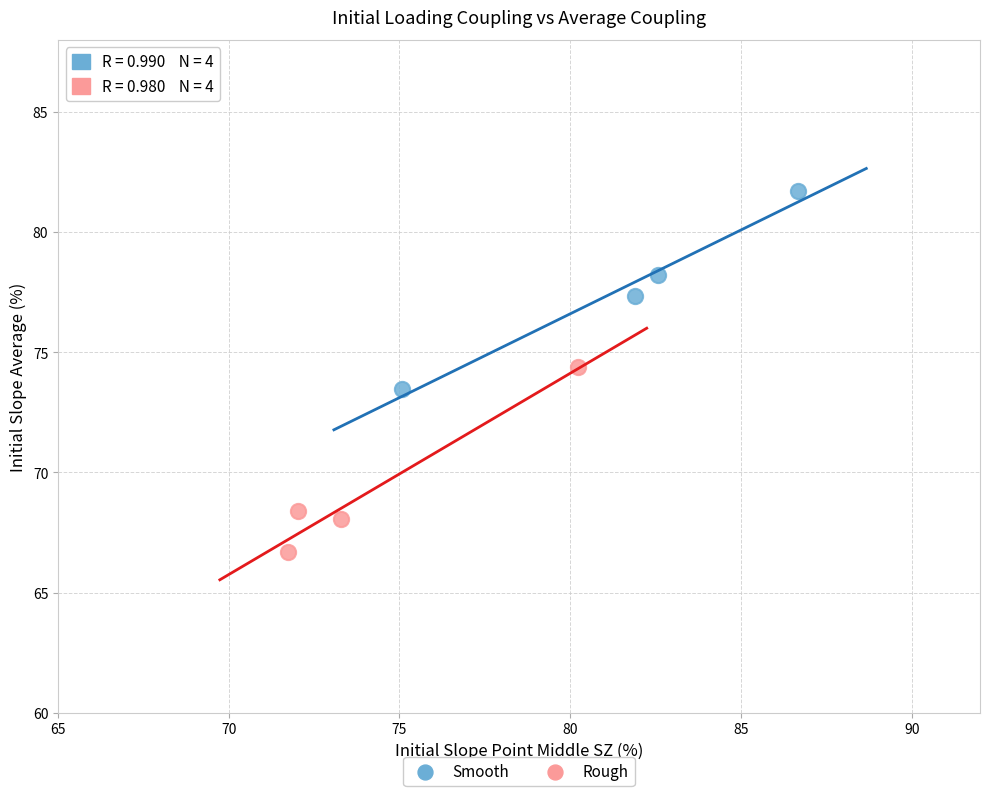

Which series reaches the maximum Y coordinate?

Smooth